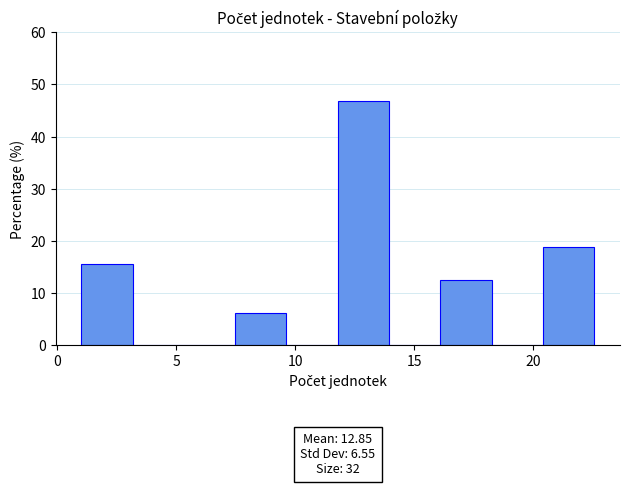

Which range on the x-axis has the tallest bar?

12.0 to 14.0